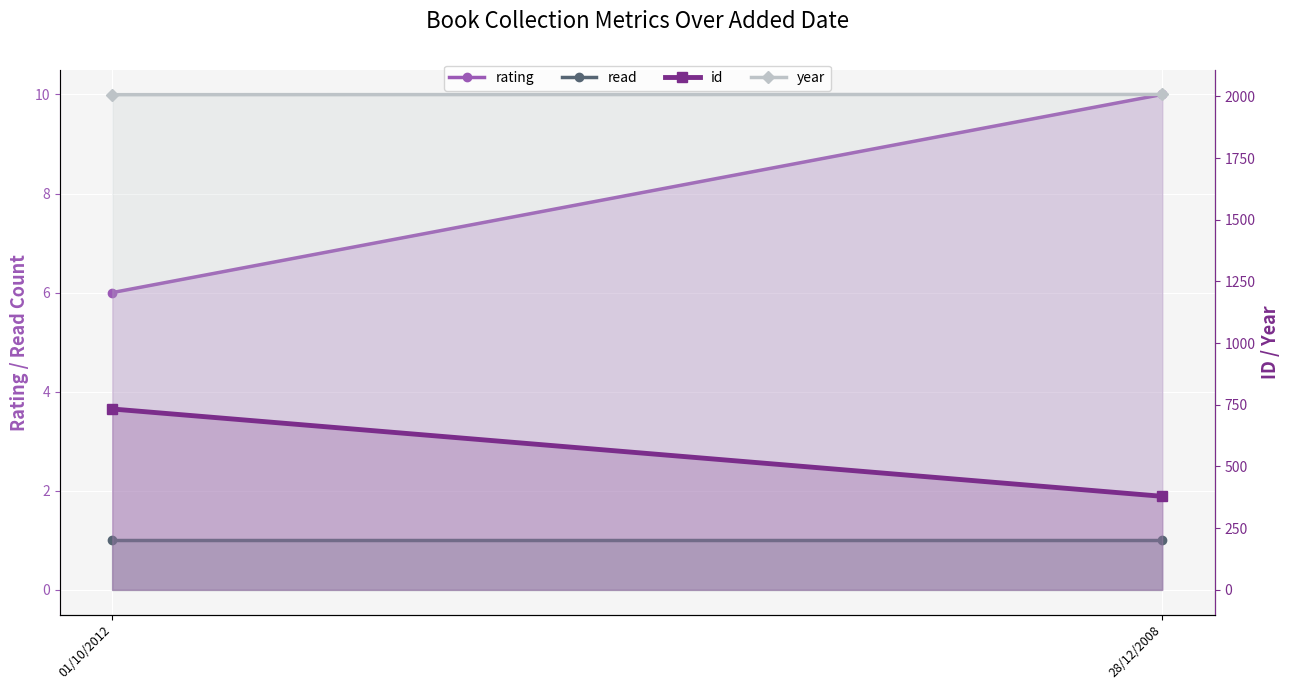

What value does the rating series have at 01/10/2012?

6